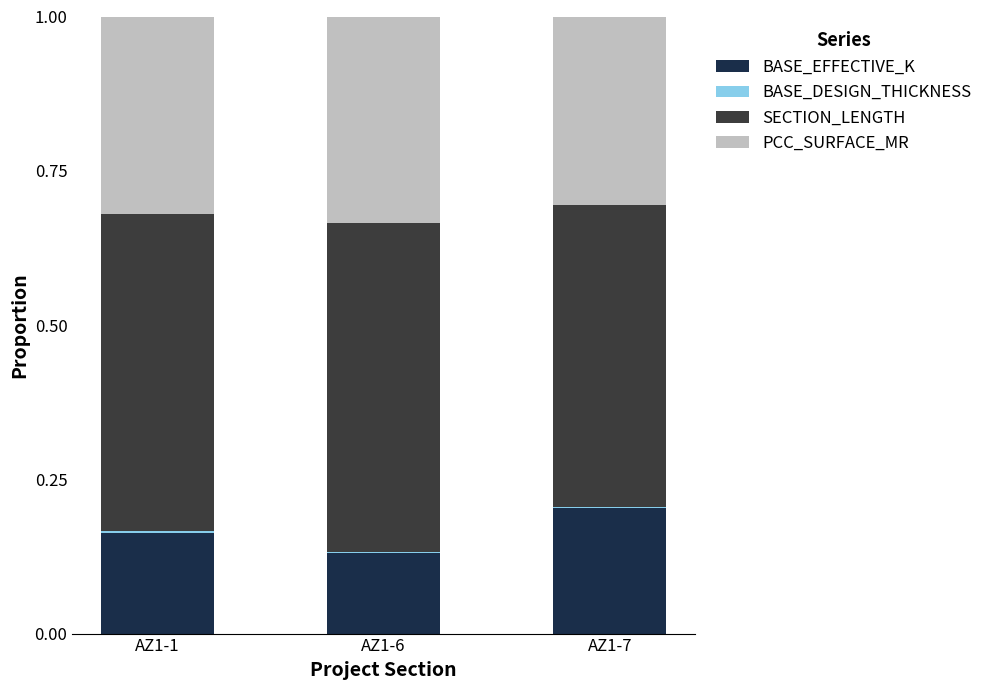

Which category has the highest value in the BASE_EFFECTIVE_K series?

AZ1-7